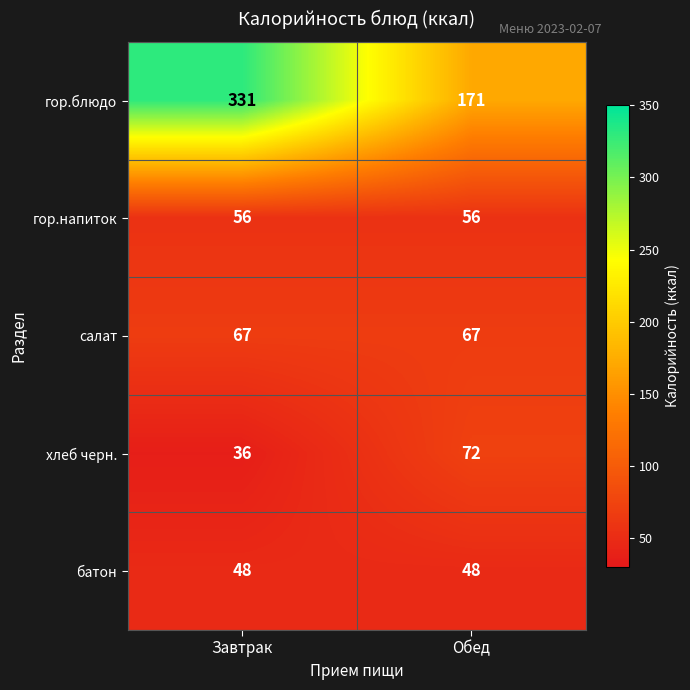

At which category does the chart reach its peak across all series?

Завтрак